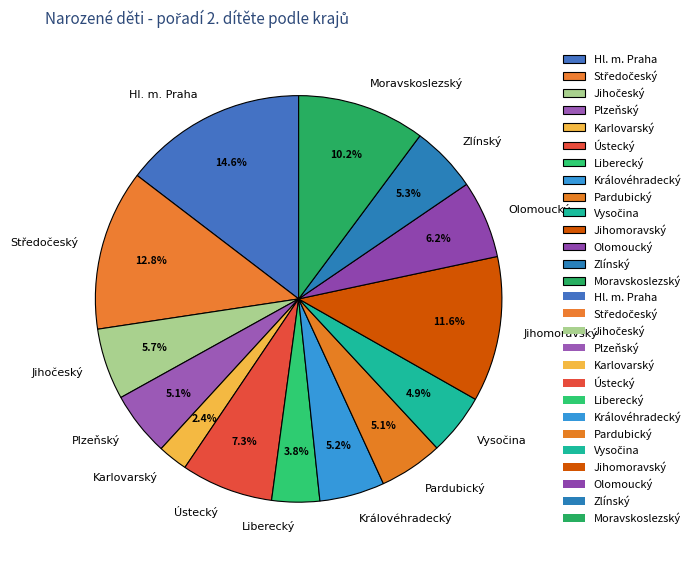

What percentage do Hl. m. Praha and Zlínský together represent?

19.9%